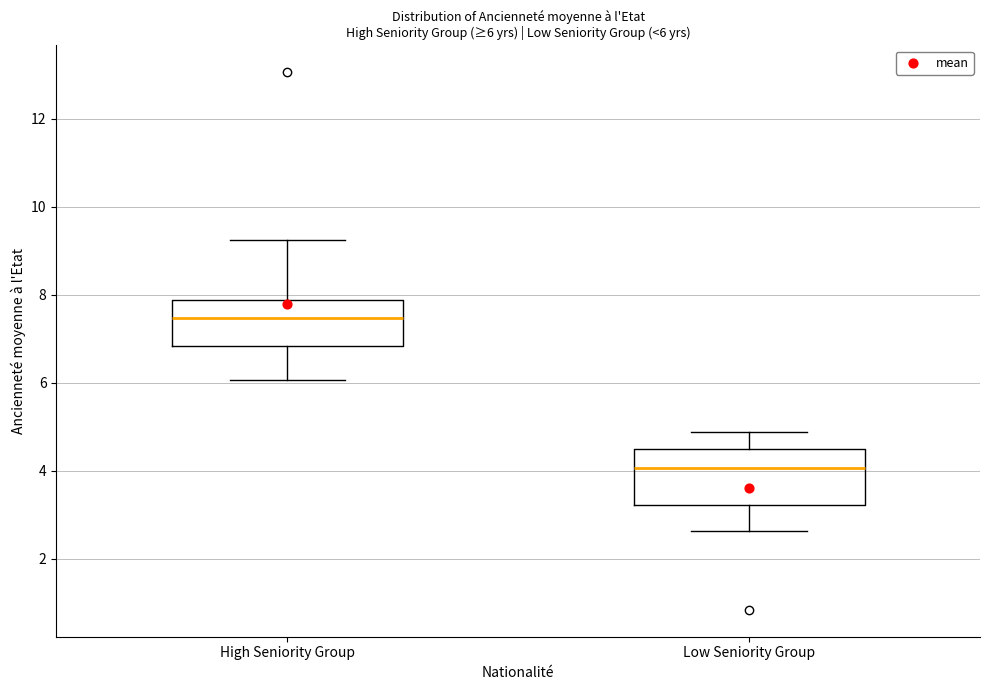

Which box's median line is the lowest?

Low Seniority Group